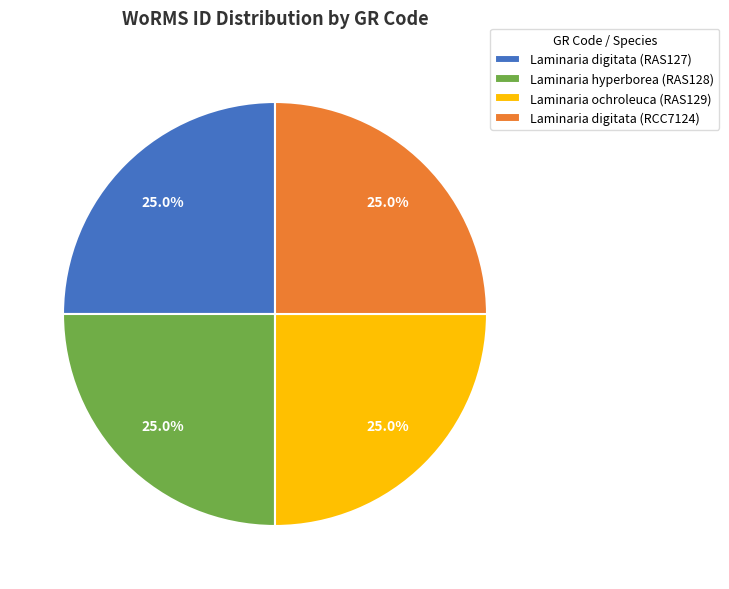

Is it true that Laminaria ochroleuca (RAS129) is 25% of the pie?

True